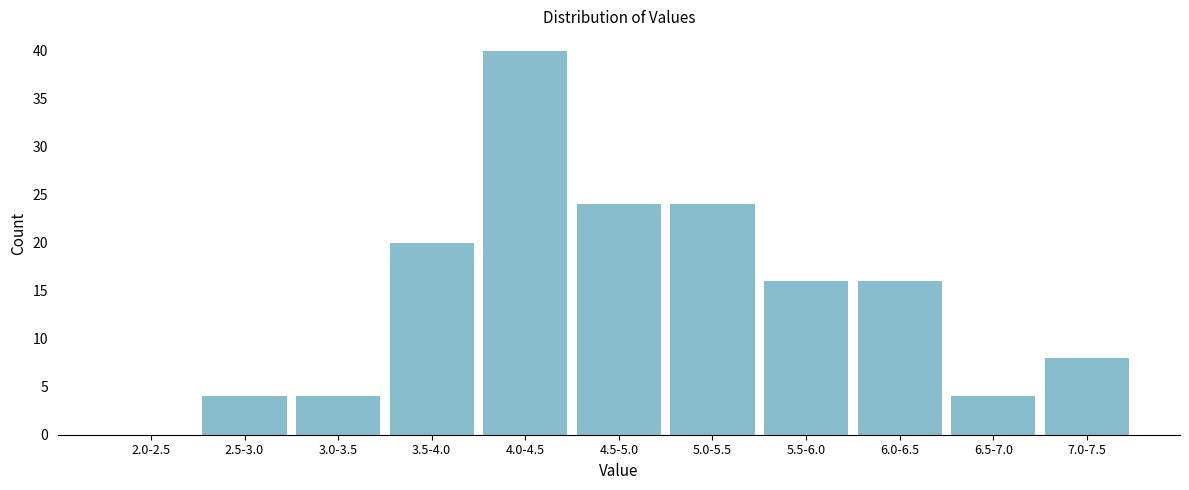

Reading left to right, list all the values displayed in this chart.

2.0-2.5=0	2.5-3.0=4	3.0-3.5=4	3.5-4.0=20	4.0-4.5=40	4.5-5.0=24	5.0-5.5=24	5.5-6.0=16	6.0-6.5=16	6.5-7.0=4	7.0-7.5=8